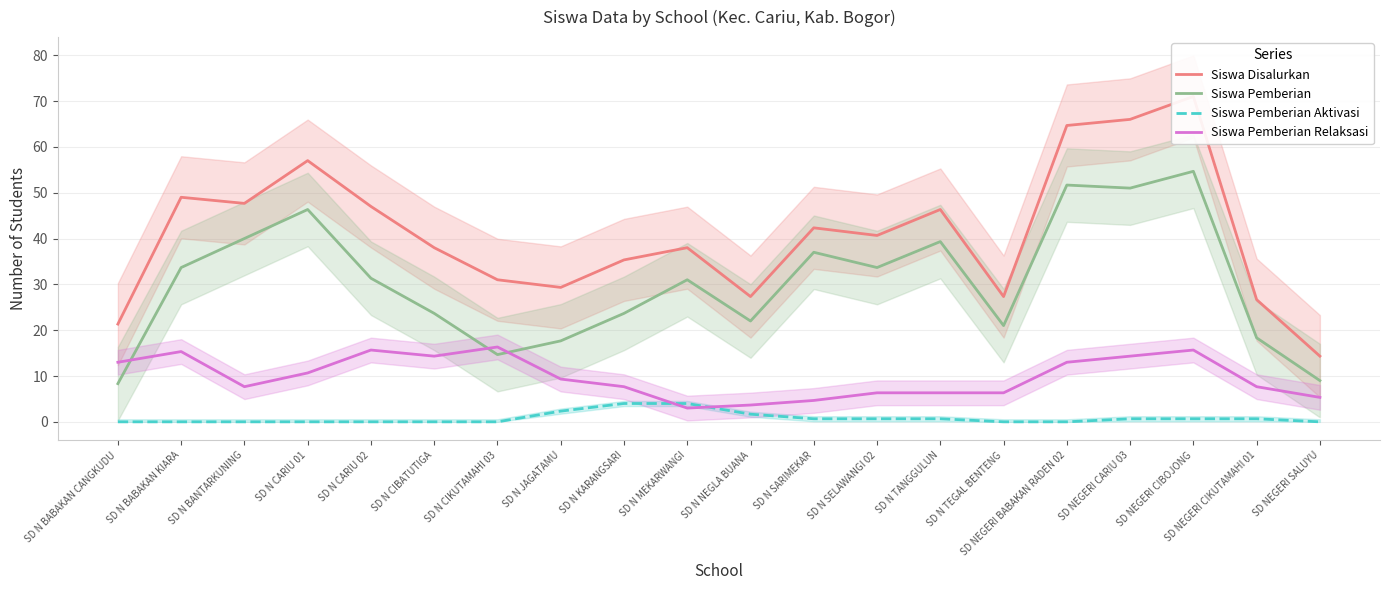

What are all the series names shown in the legend?

Siswa Disalurkan, Siswa Pemberian, Siswa Pemberian Aktivasi, Siswa Pemberian Relaksasi